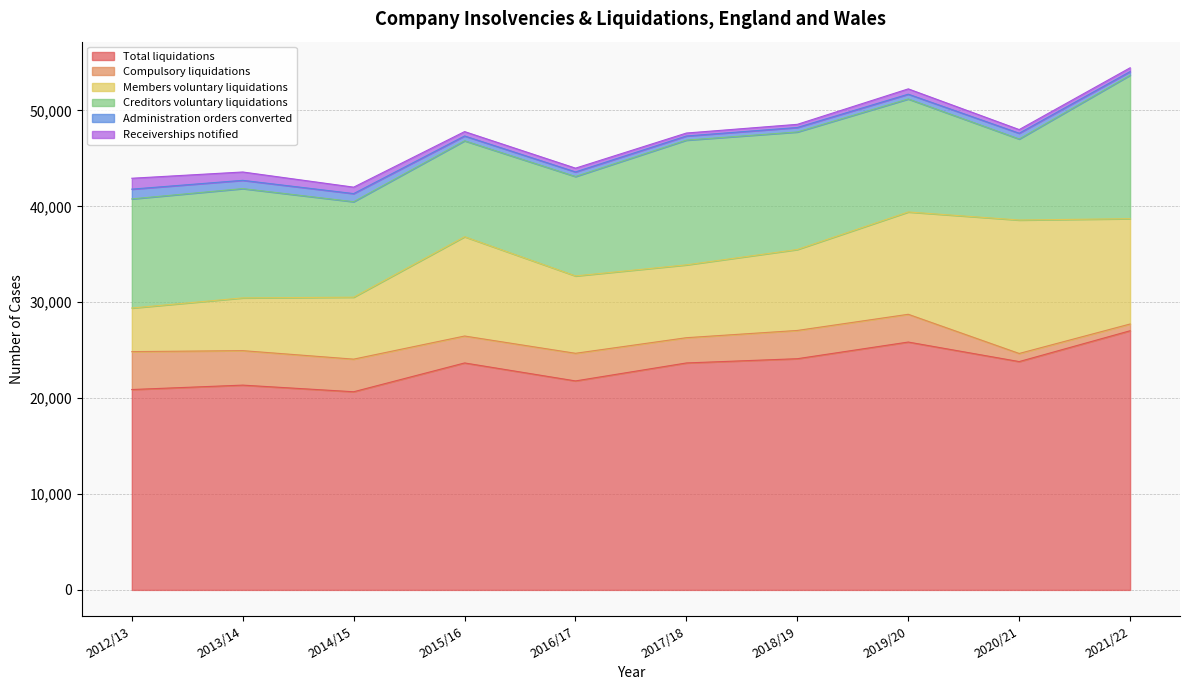

Reading left to right, transcribe all the data shown in this chart.

Total liquidations: 20896	21355	20664	23668	21793	23667	24110	25847	23810	27025
Compulsory liquidations: 3953	3596	3401	2808	2882	2634	2947	2895	846	704
Members voluntary liquidations: 4545	5501	6460	10353	8066	7595	8440	10669	13916	10983
Creditors voluntary liquidations: 11381	11397	9957	10005	10366	13007	12257	11783	8448	14962
Administration orders converted: 1017	861	846	502	479	431	466	500	600	376
Receiverships notified: 1136	870	671	457	394	309	330	554	383	397